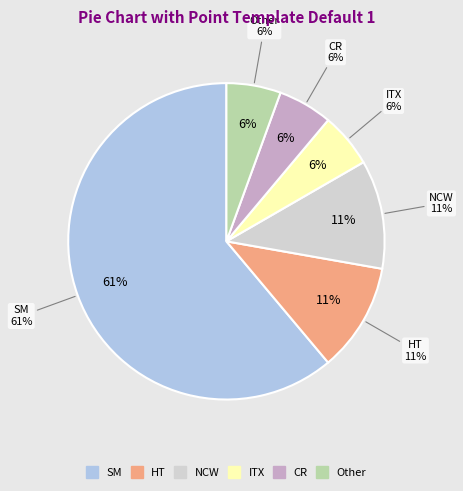

What is the change in value from SM to Other?

-10